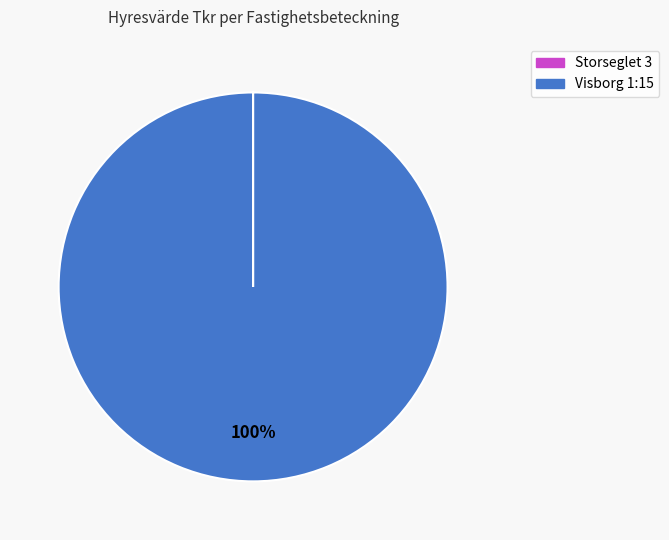

Is there any slice that represents more than half of the pie?

Yes